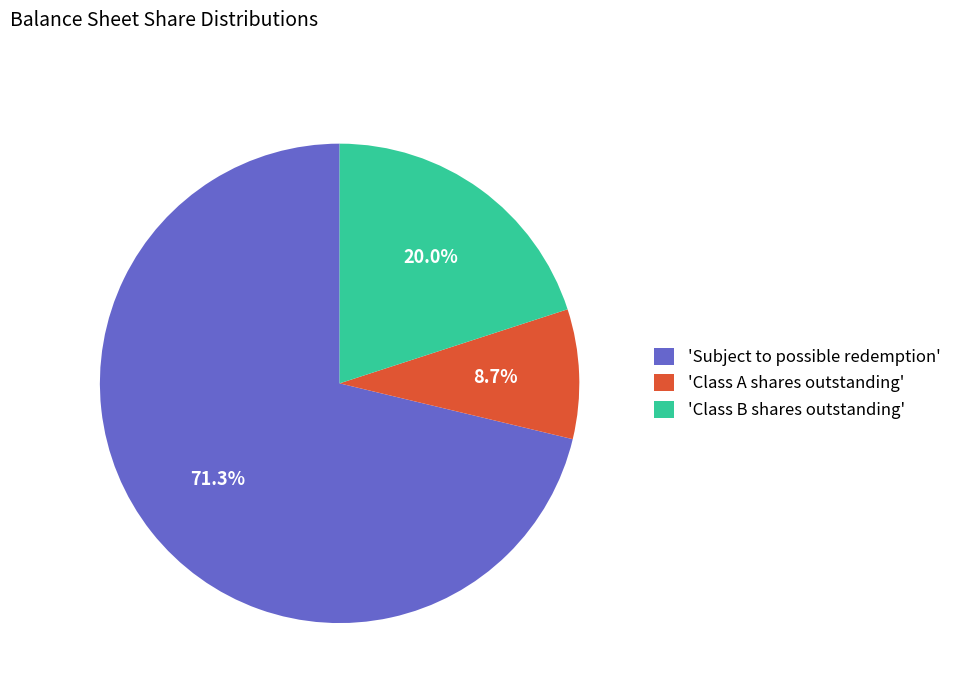

Combined, what portion of the pie is 'Class A shares outstanding' and 'Class B shares outstanding'?

28.7%